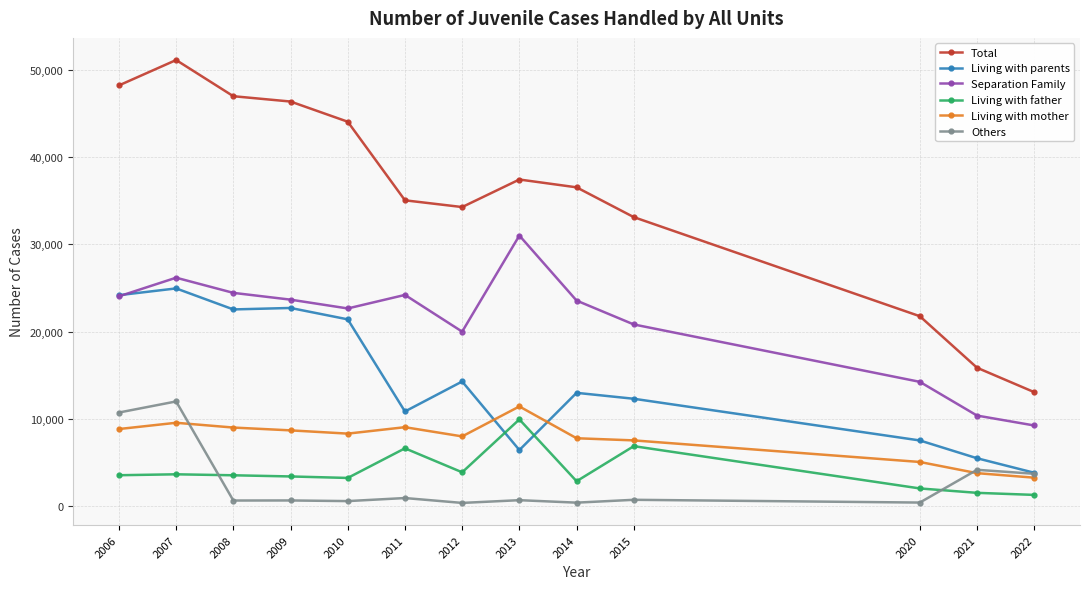

Where is Total nearest to the value 32093?

2015